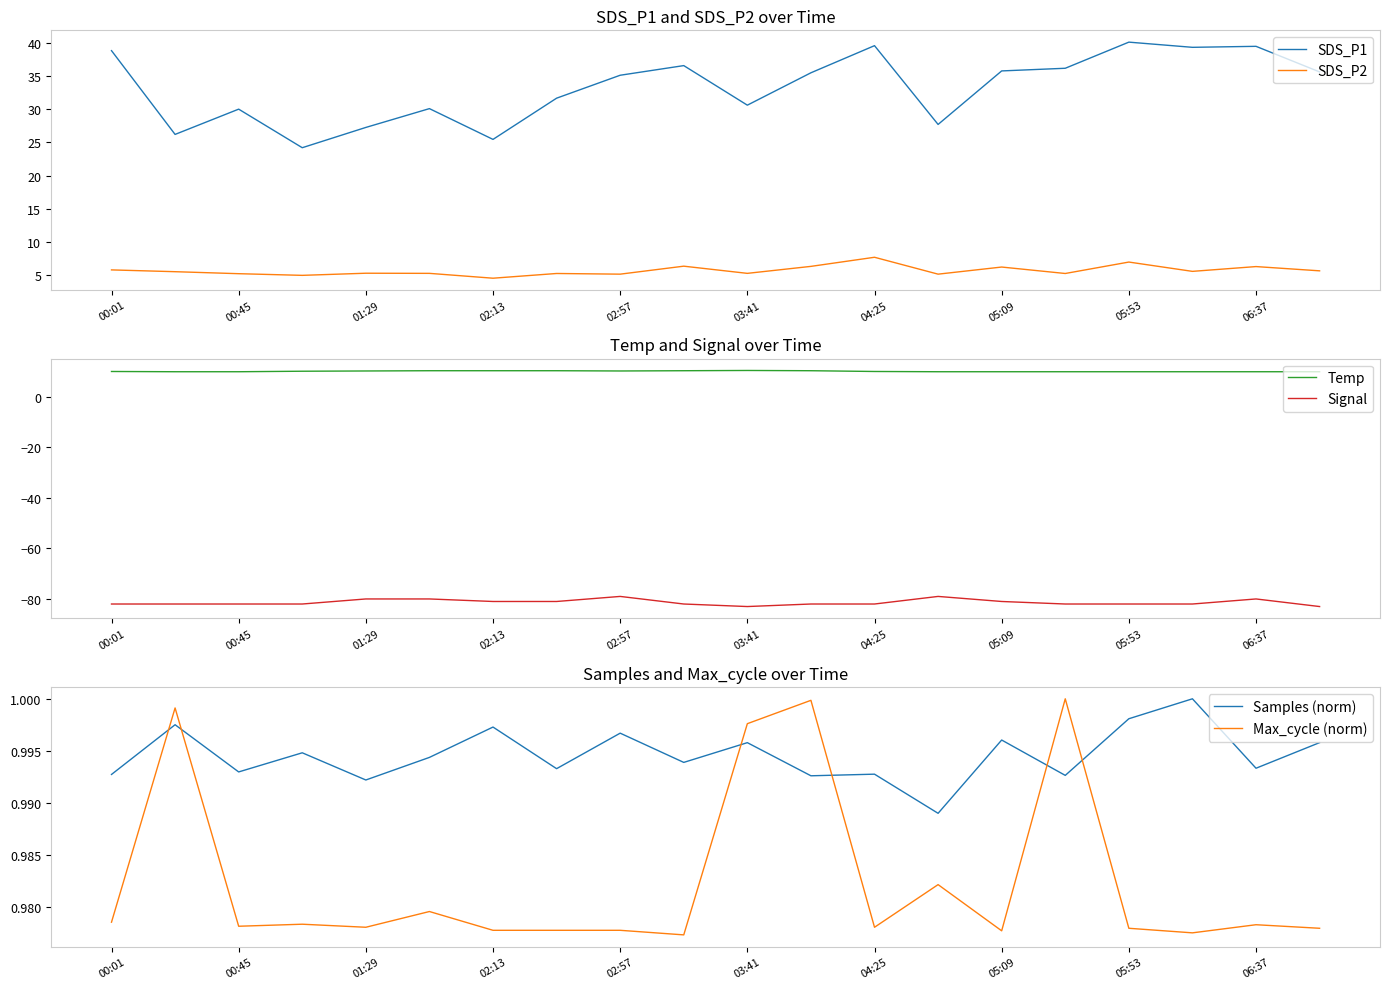

What is the approximate value of Signal at 00:45?

-82.0